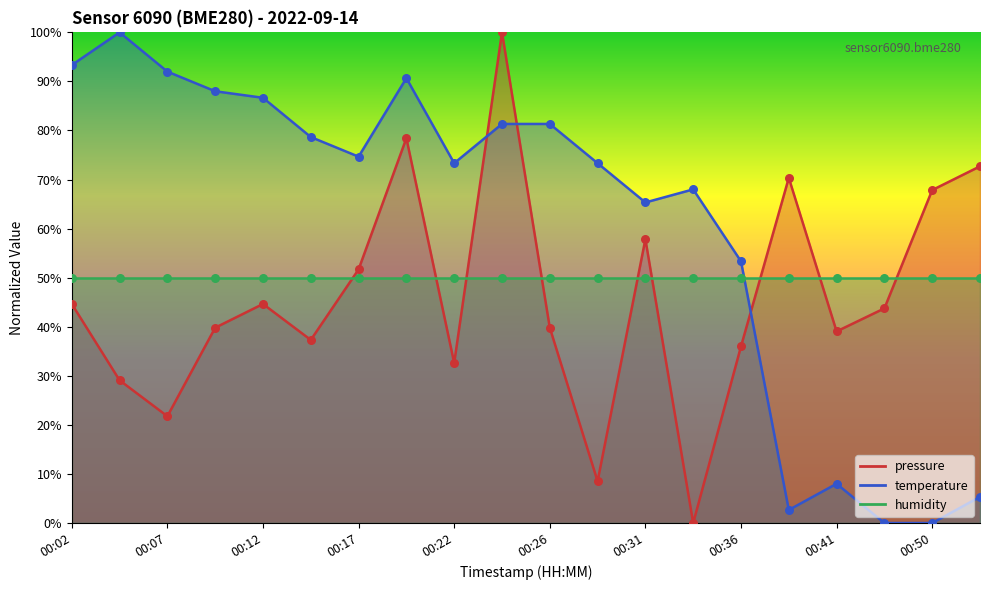

At how many categories does at least one series exceed 70?

14